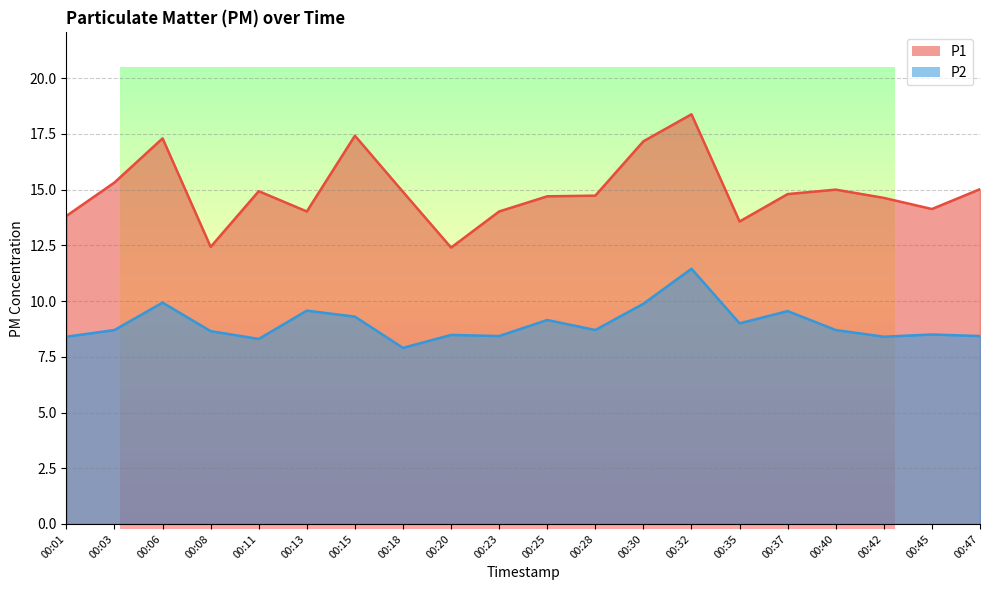

What is the difference between the P2 values at 00:35 and 00:03?

0.3